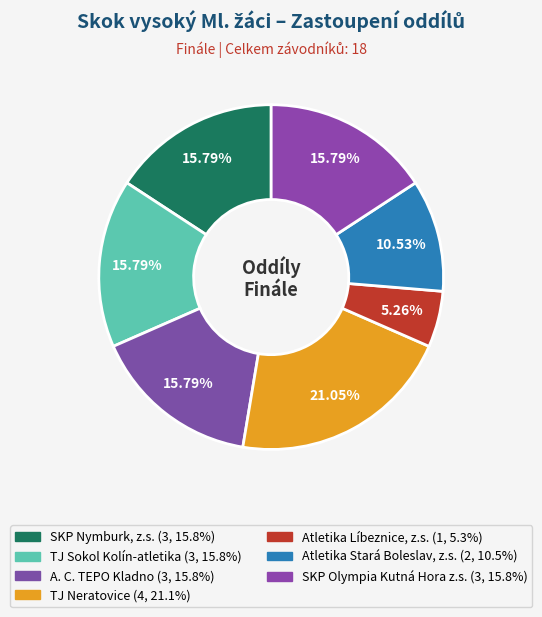

Count the number of slices in the pie.

7